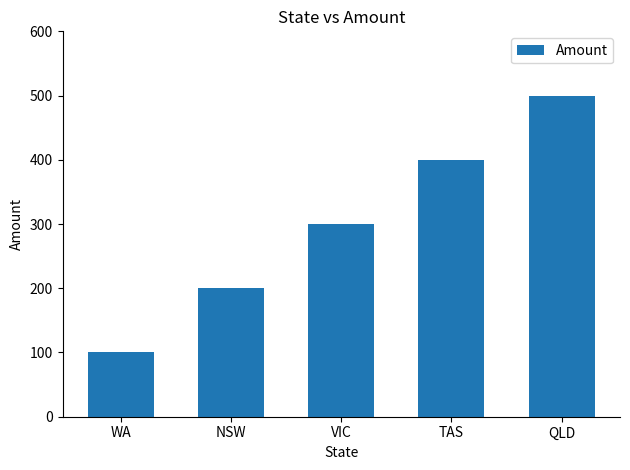

What is the value of the 2nd bar from the left?

200